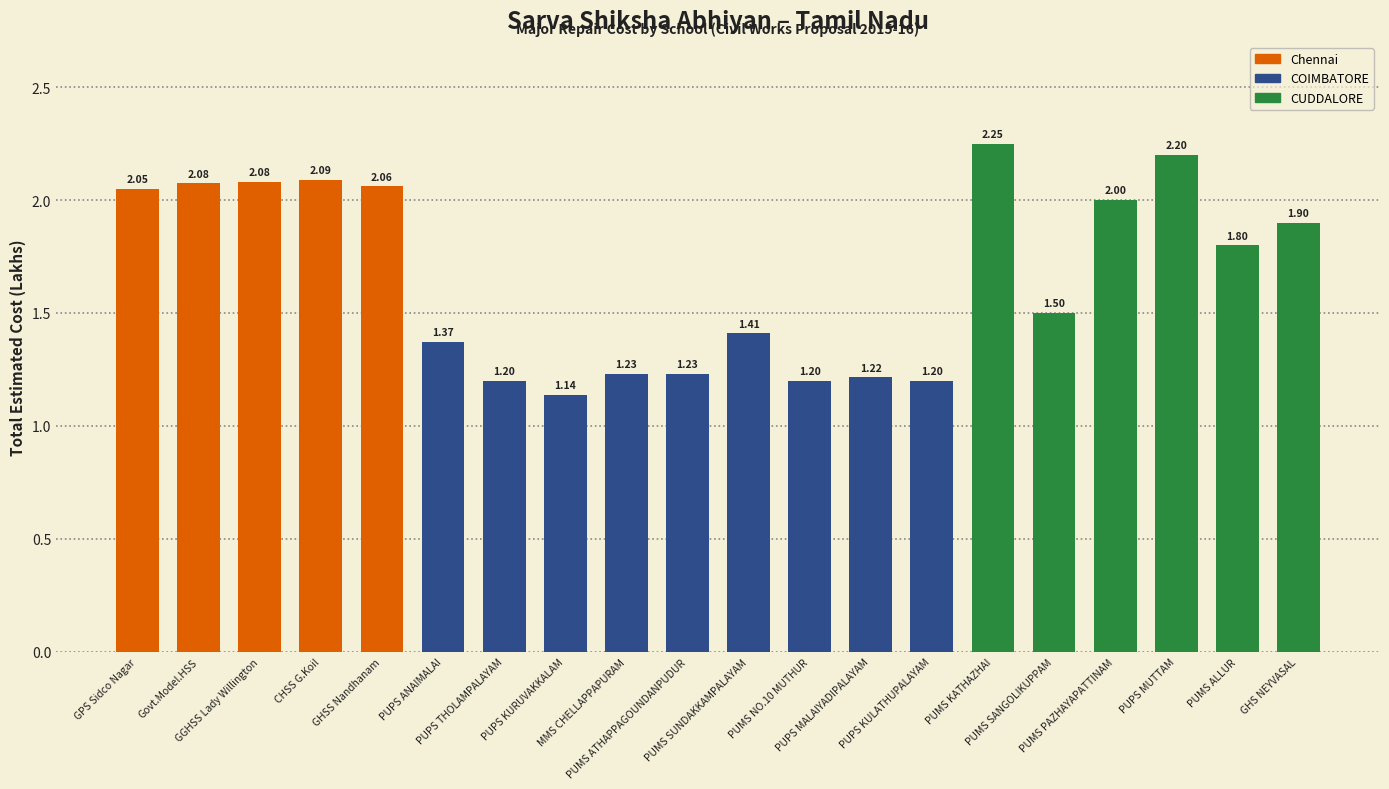

What is the average value?

1.7